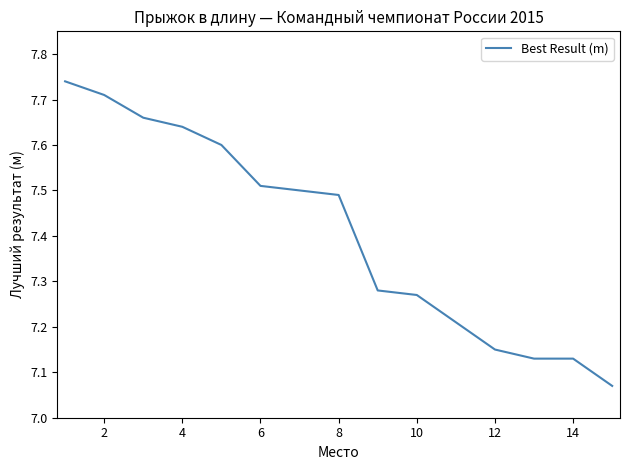

What is the difference between the maximum and minimum values?

0.7